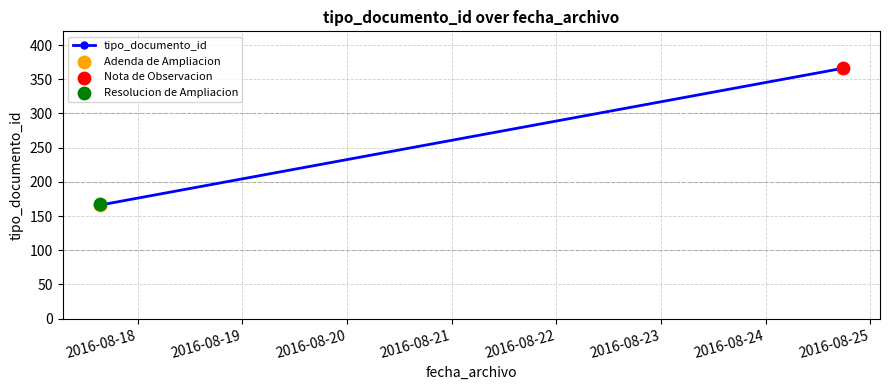

What is the sum of all values?

699